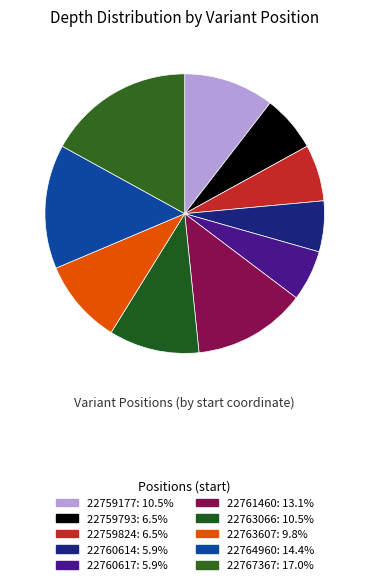

How many slices are in this pie chart?

10